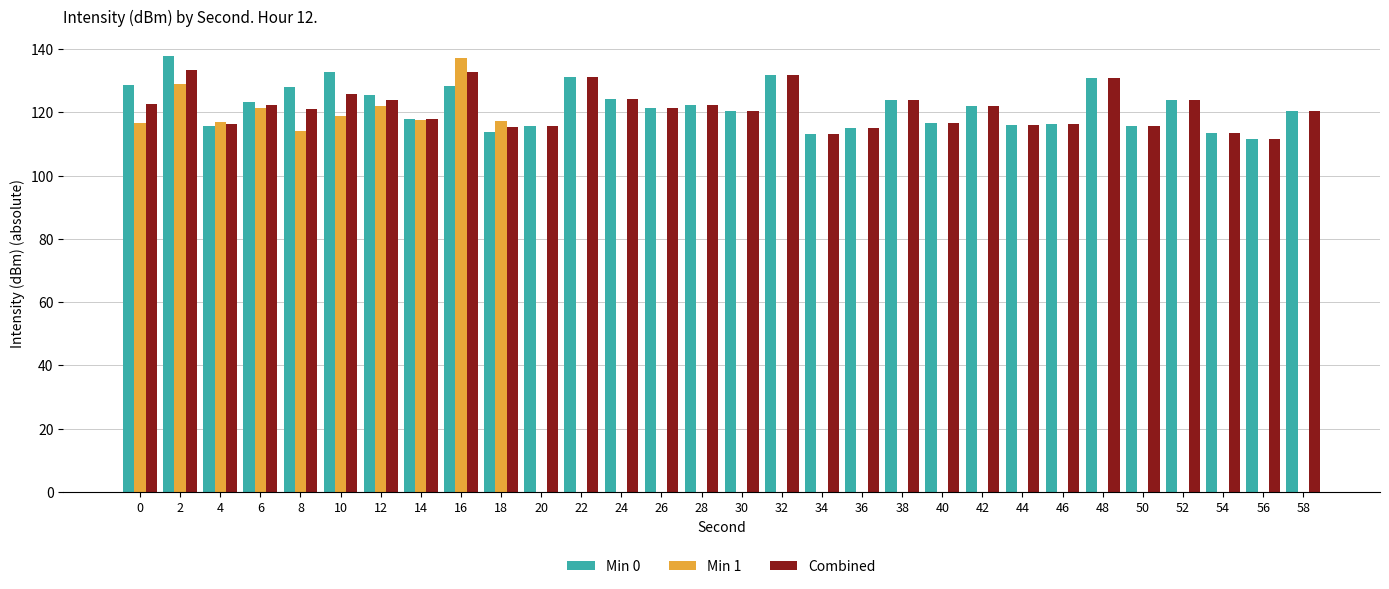

What is the sum of all Min 0 values?

3657.7